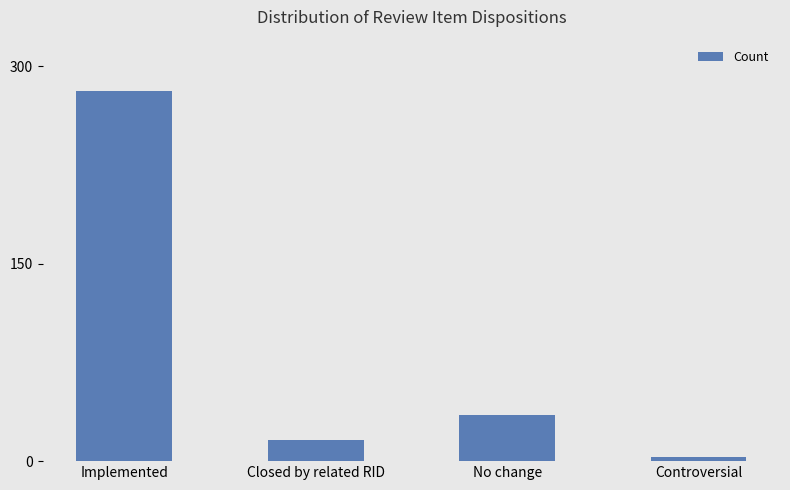

List the labels in order of value, smallest first.

Controversial, Closed by related RID, No change, Implemented